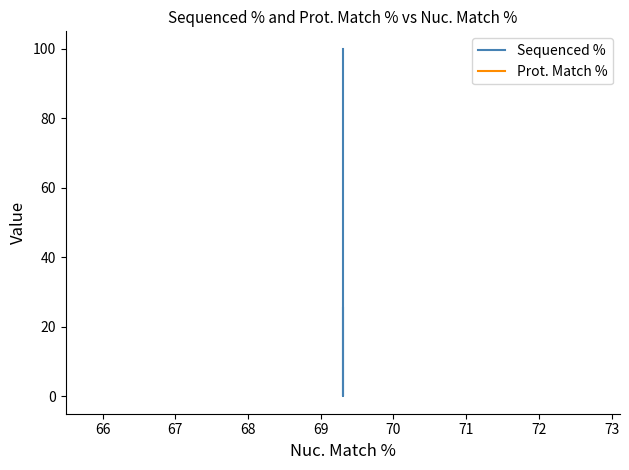

What is the highest value of the Prot. Match % series?

62.7